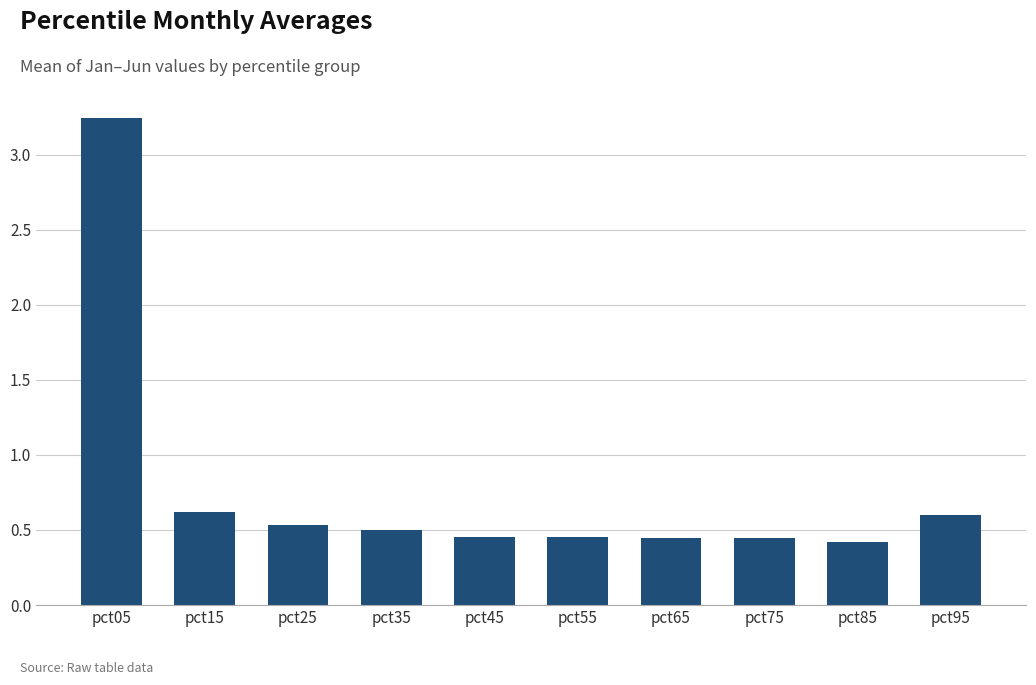

What is the value of the 10th bar from the left?

0.6